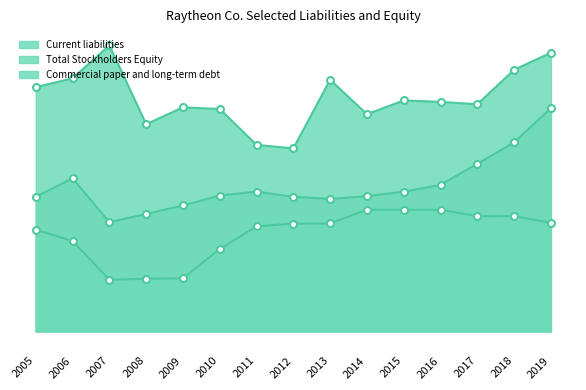

Between 2012 and 2014, which is larger?

2014